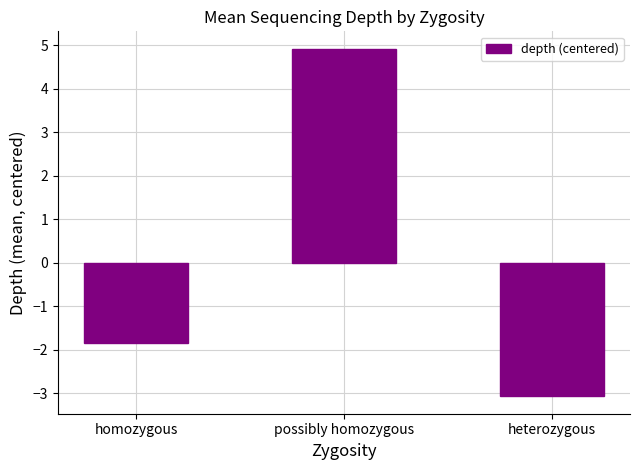

What is the value of the 3rd bar from the left?

-3.1